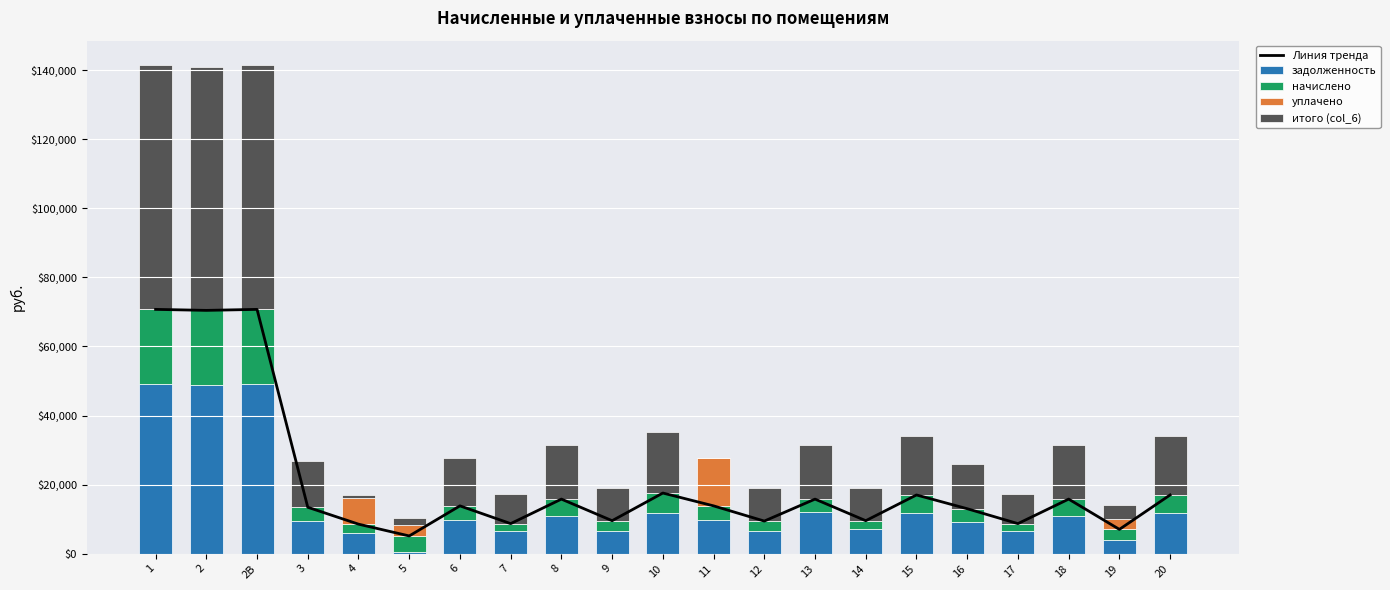

What is the spread (max minus min) of values at 14?

9544.3